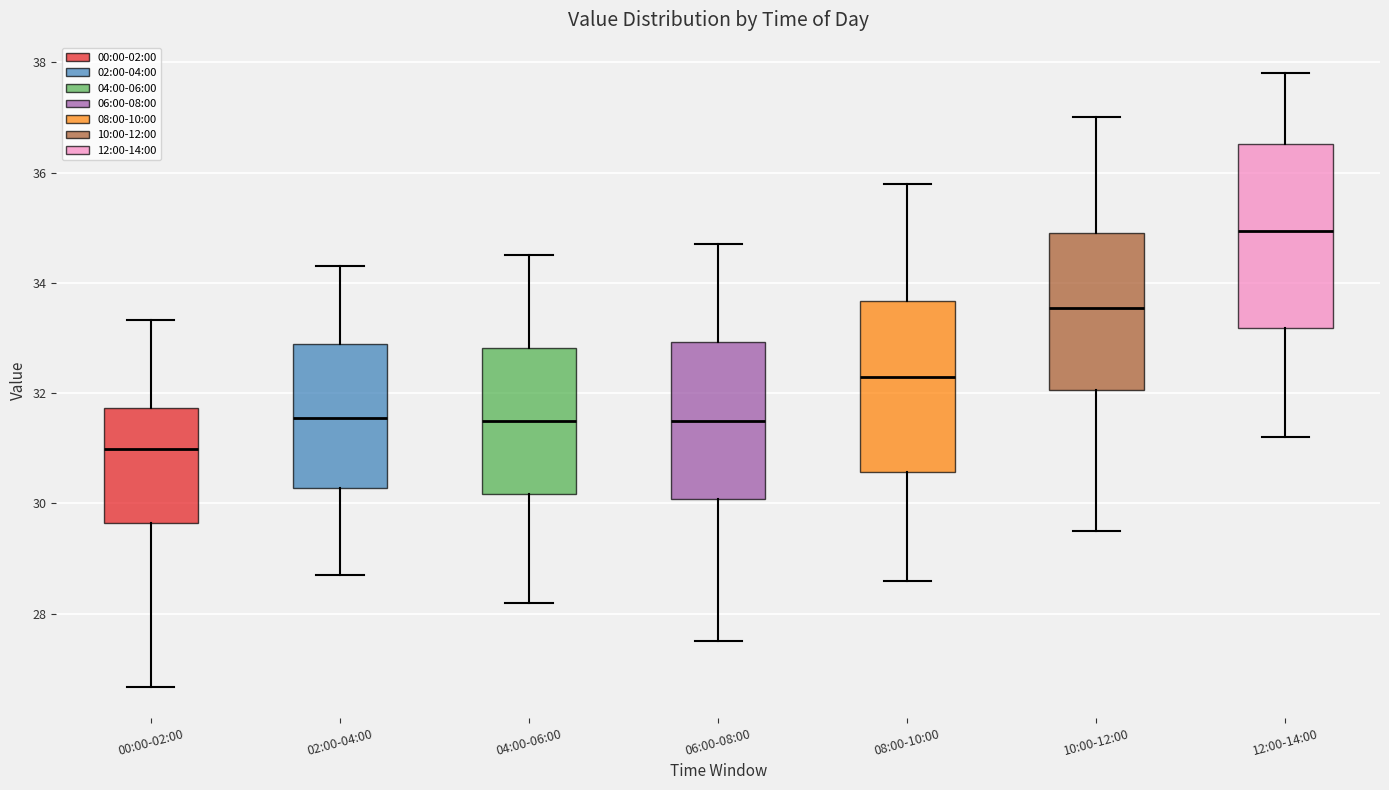

Where does the median line of the box for 04:00-06:00 sit on the y-axis? The values are not printed on the chart, so give them approximately, as read against the axis.

31.6